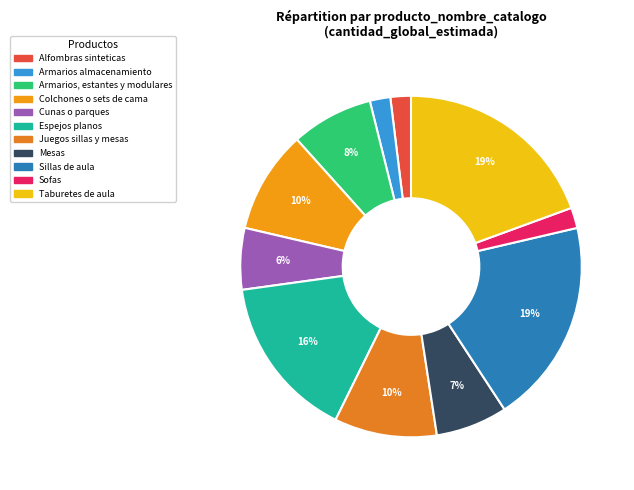

How many segments does this pie chart have?

11